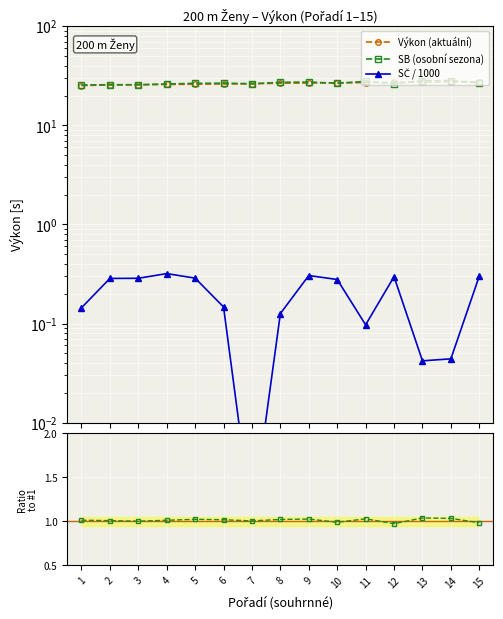

True or false: Výkon (aktuální) and SČ / 1000 cross at least once.

False